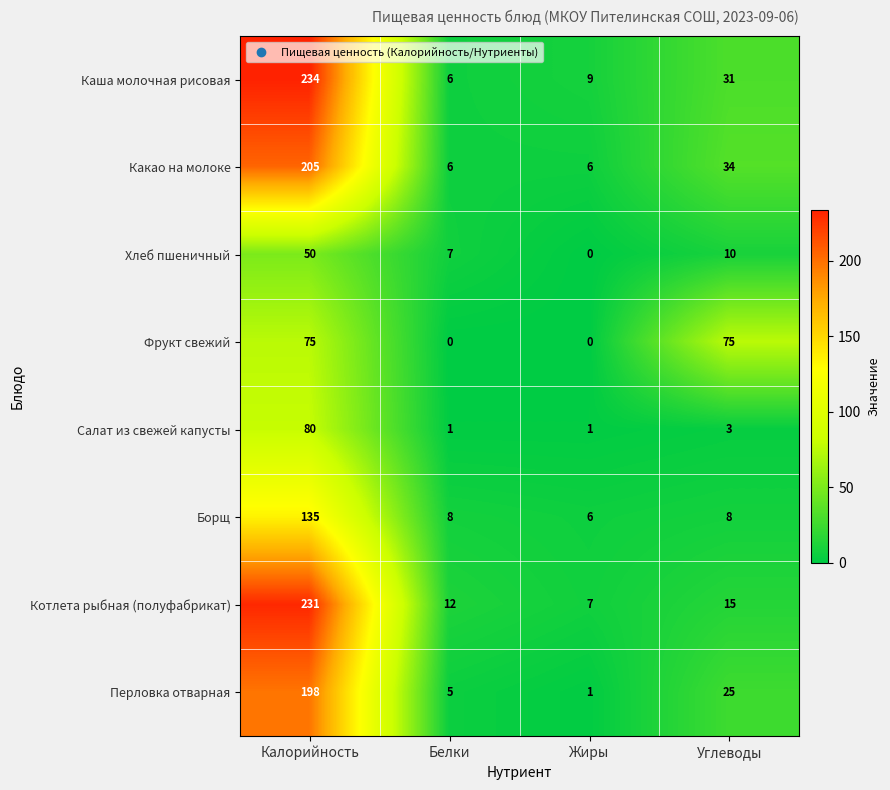

What is the average value of the Перловка отварная series?

57